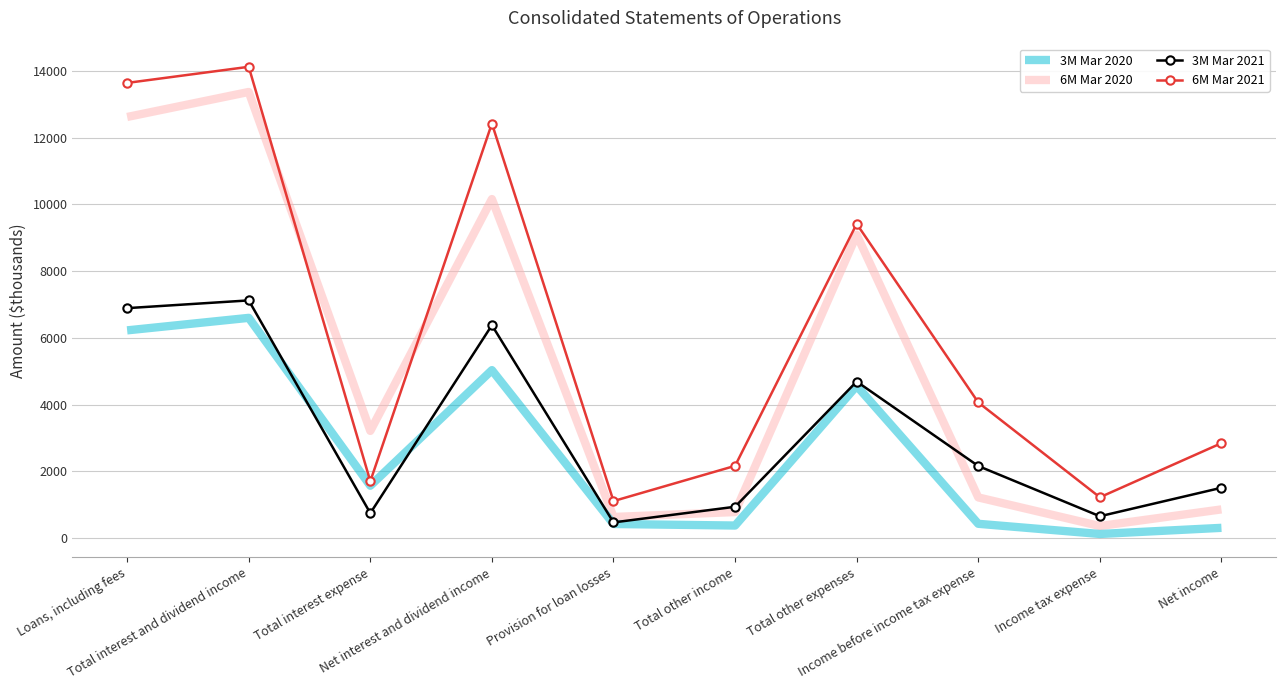

What is the difference between the second highest and minimum values in the 3M Mar 2021 series?

6423